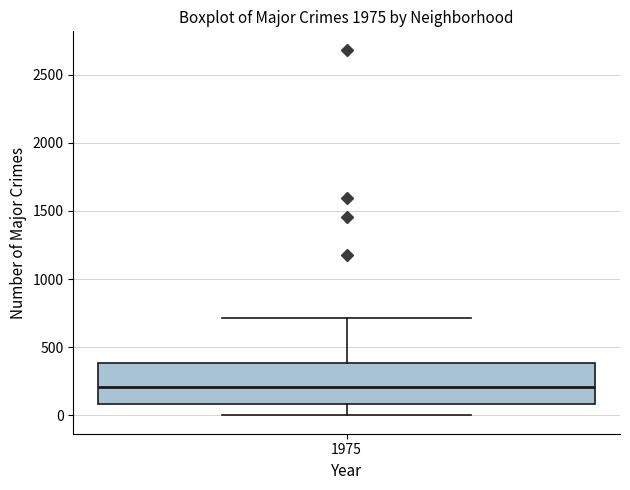

Read this box plot against the y-axis: the position of the median line, the range covered by the box, and the ends of both whiskers. The values are not printed on the chart, so give them approximately, as read against the axis.

median 200, box 100 to 400, whiskers 0 to 700